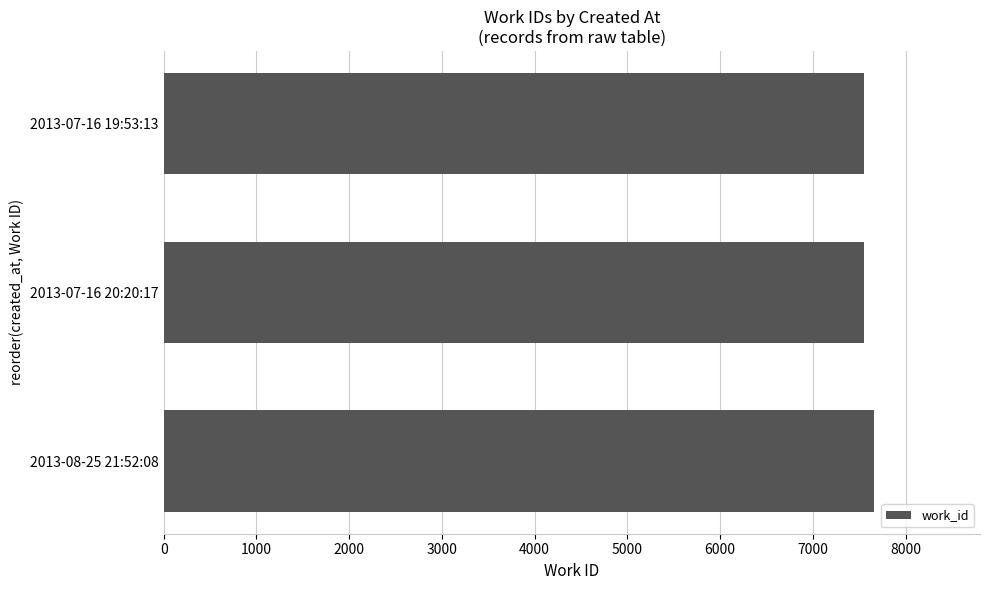

What is the difference between the maximum and second lowest values?

107